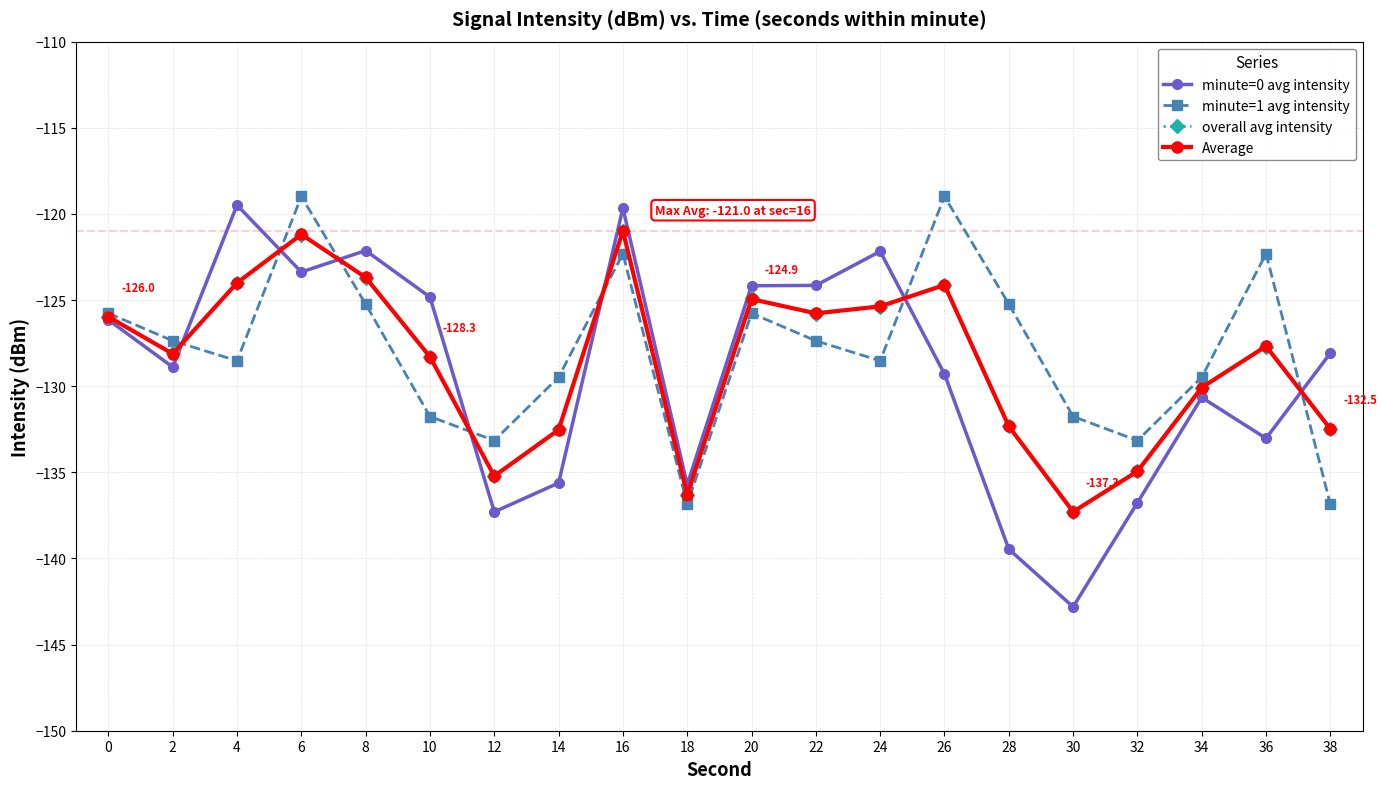

Which series has the widest spread of values?

minute=0 avg intensity